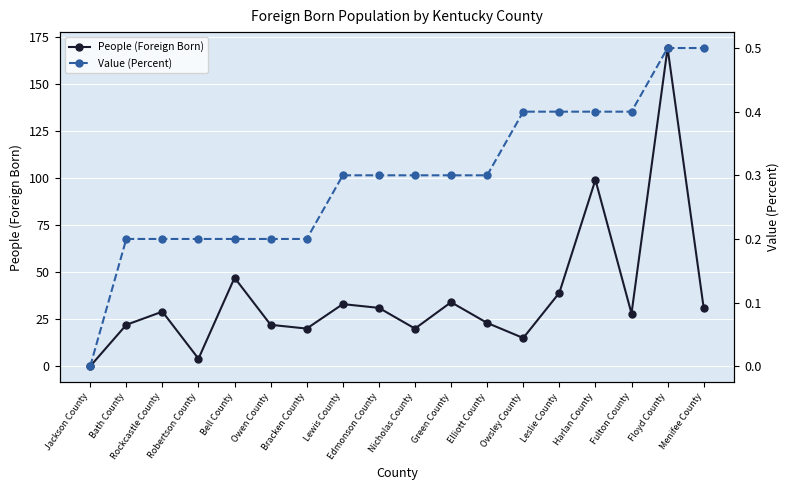

True or false: People (Foreign Born) and Value (Percent) intersect in this chart.

False